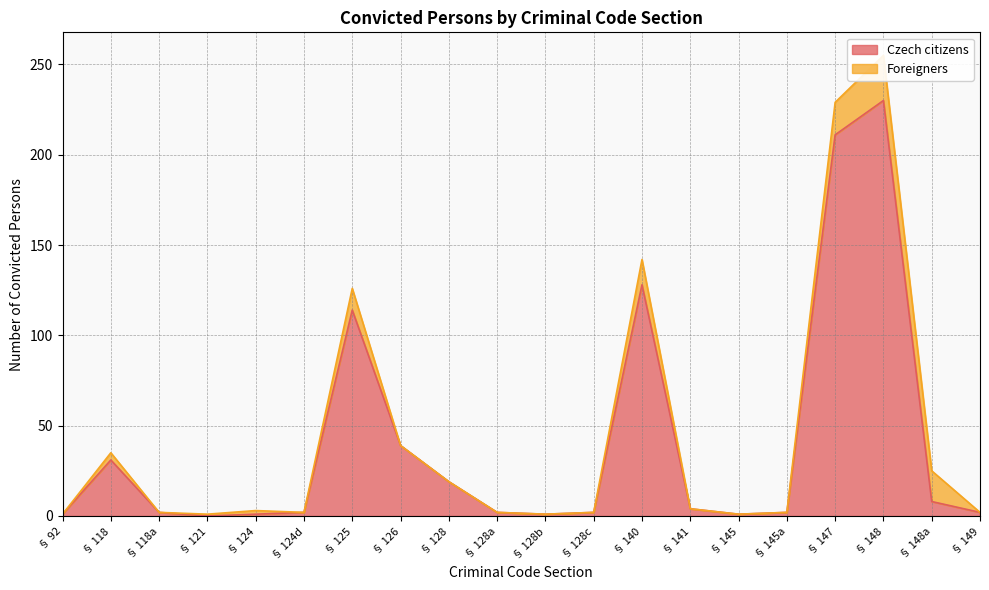

True or false: Czech citizens has a value of 114 at § 125.

True